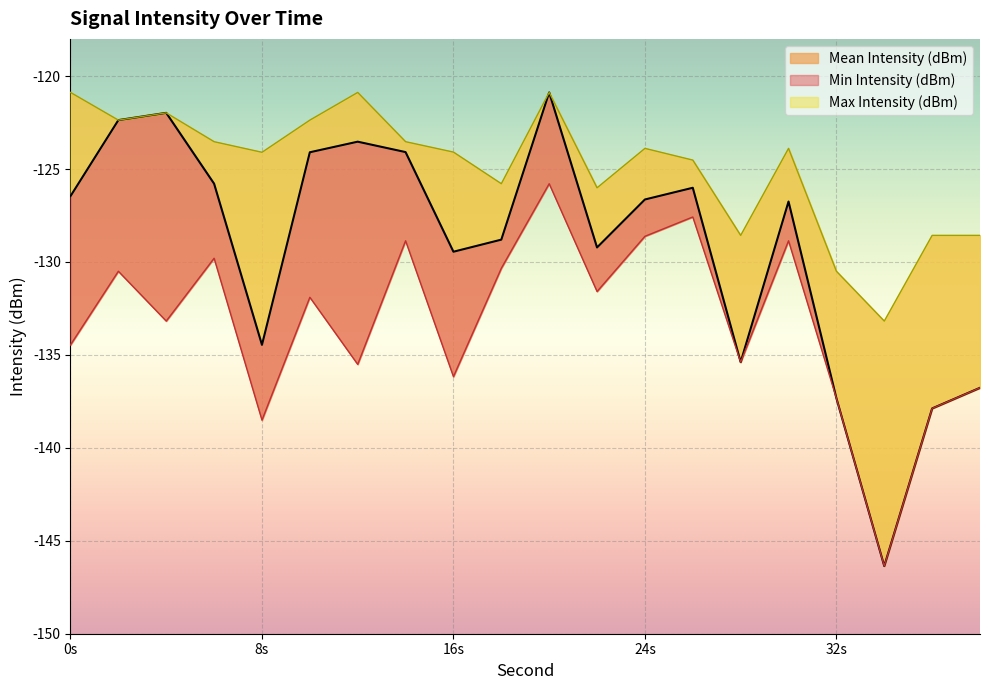

The Mean Intensity (dBm) series shows -128.8 at 18. True or false?

True